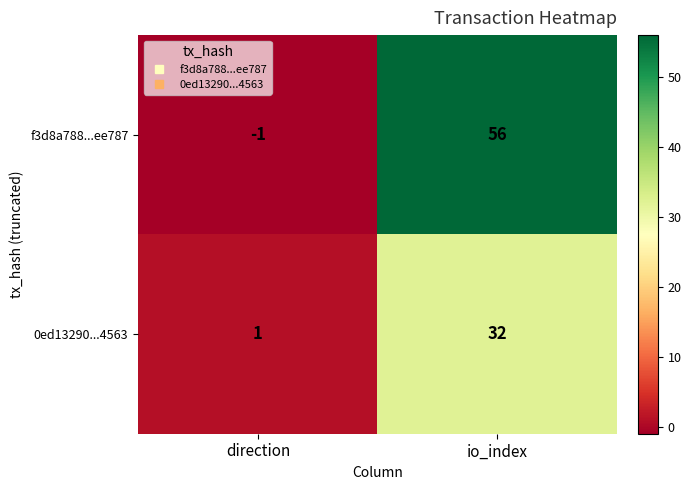

Which label corresponds to the smallest value in the chart?

direction